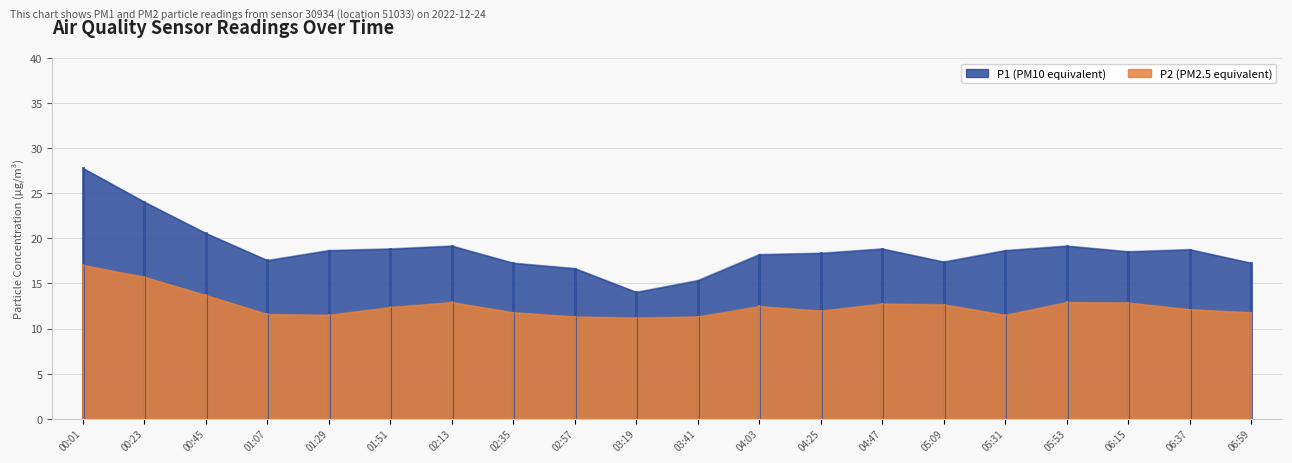

The value of P1 at 05:09 is 4.6. True or false?

False